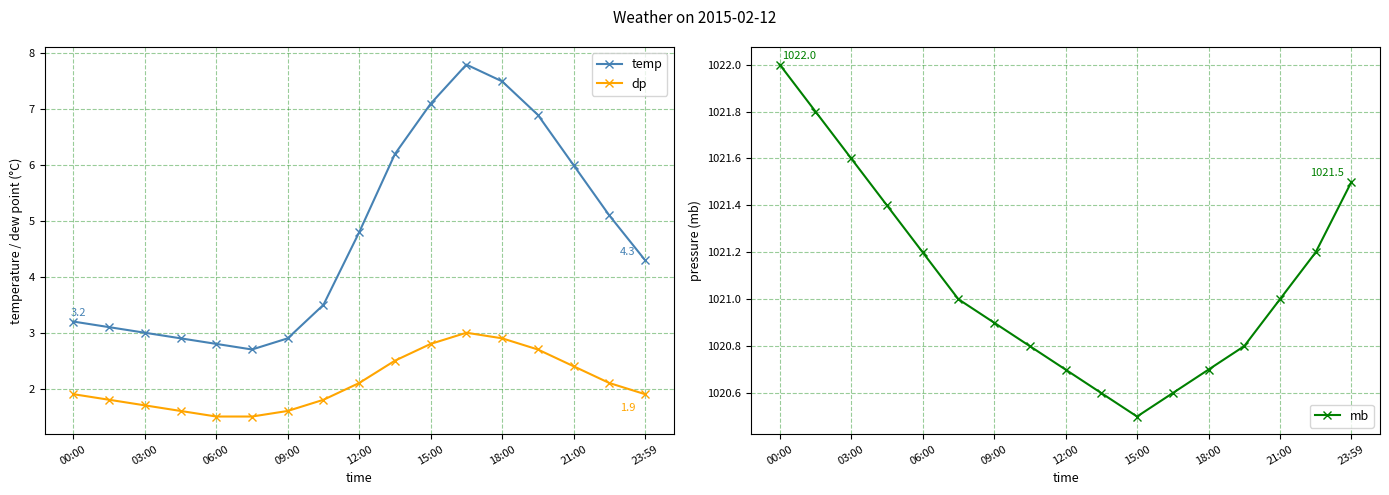

How many lines are shown in the chart?

3